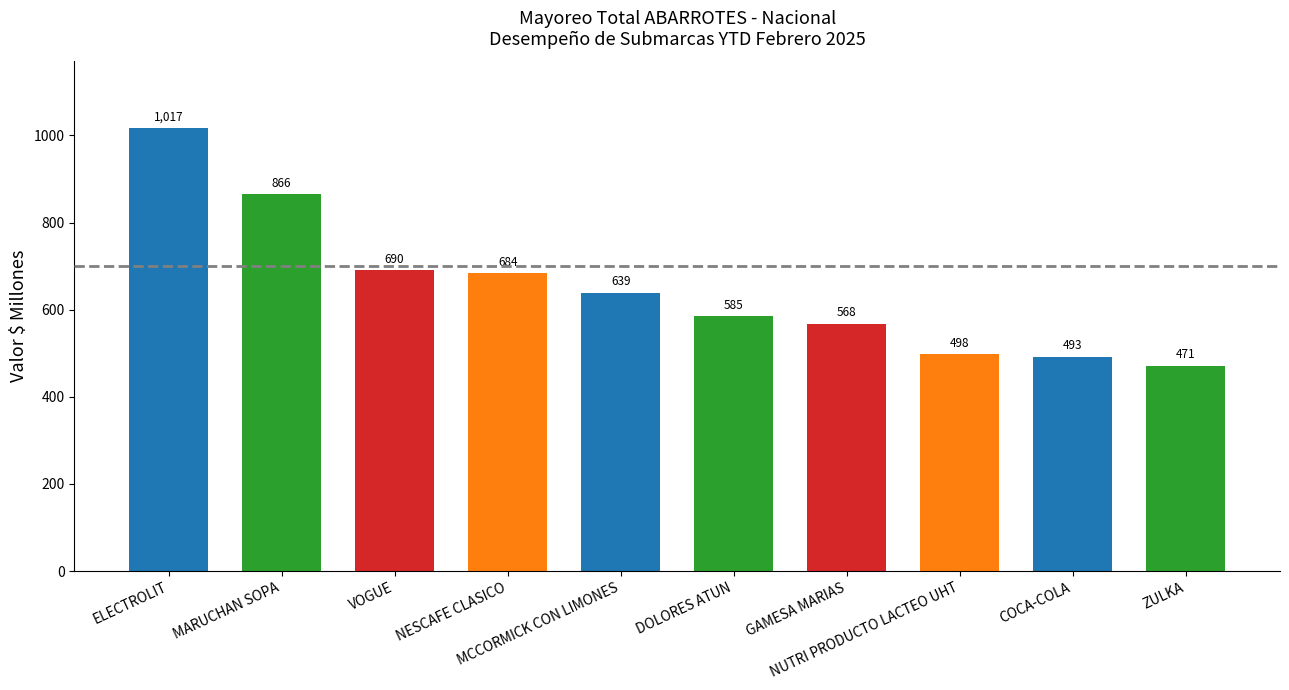

What is the average value?

651.0